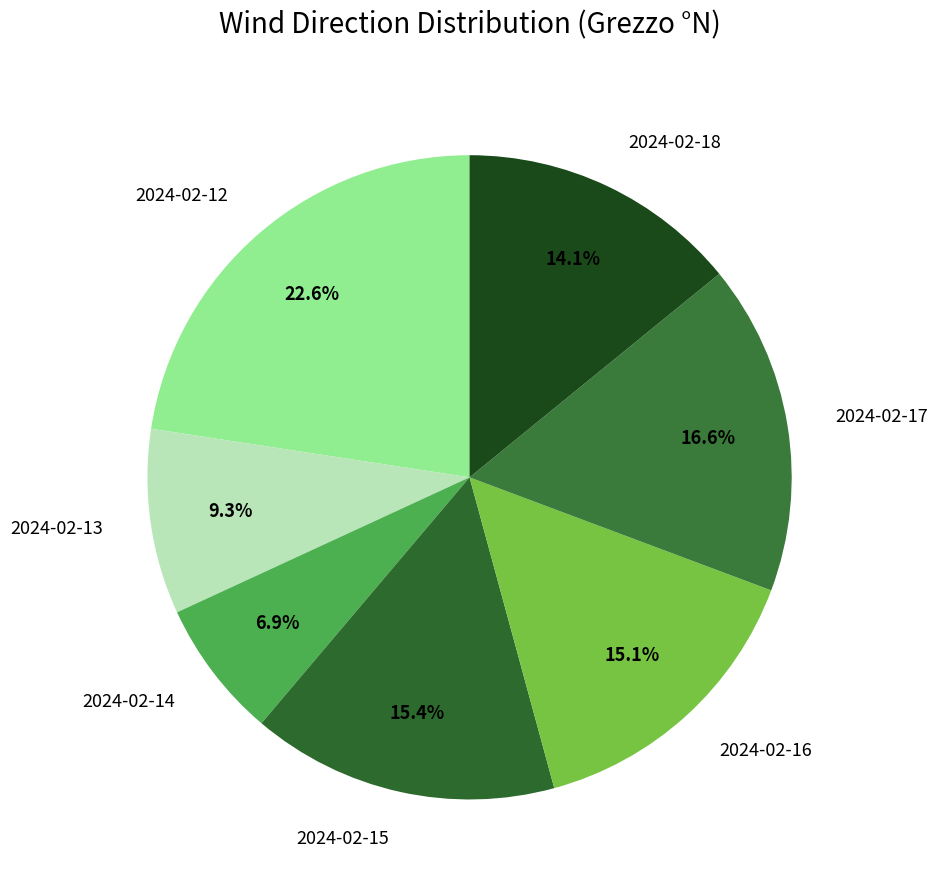

Is there a majority slice in this chart?

No